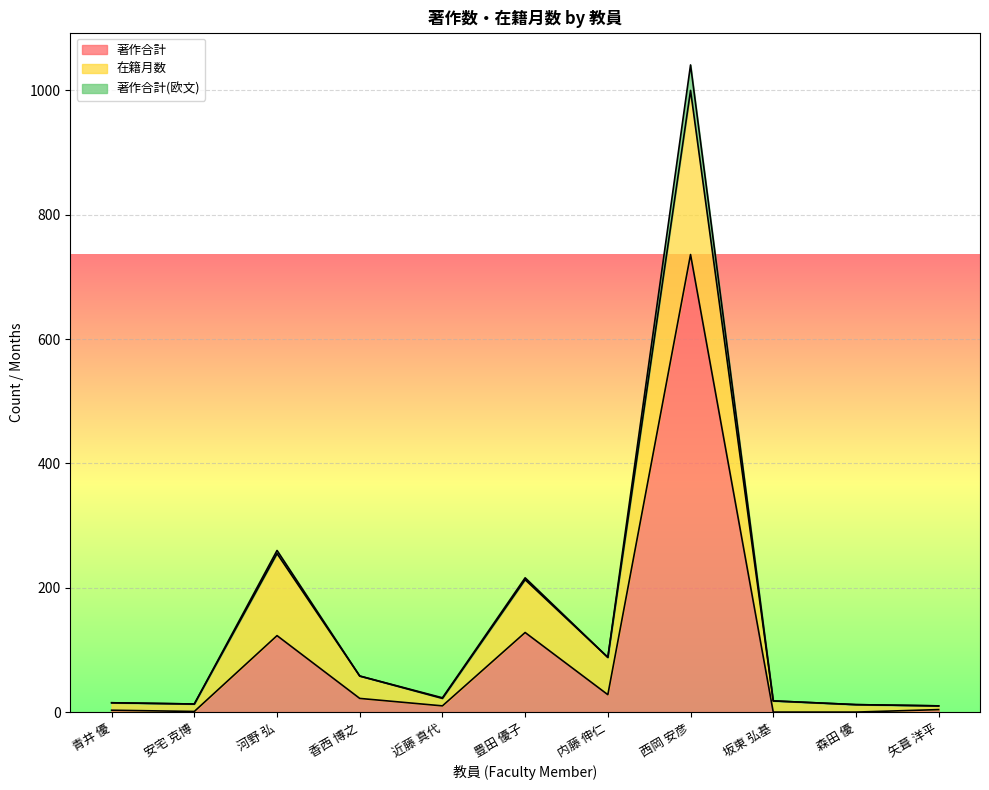

Does the chart display data point markers on the line(s)?

No